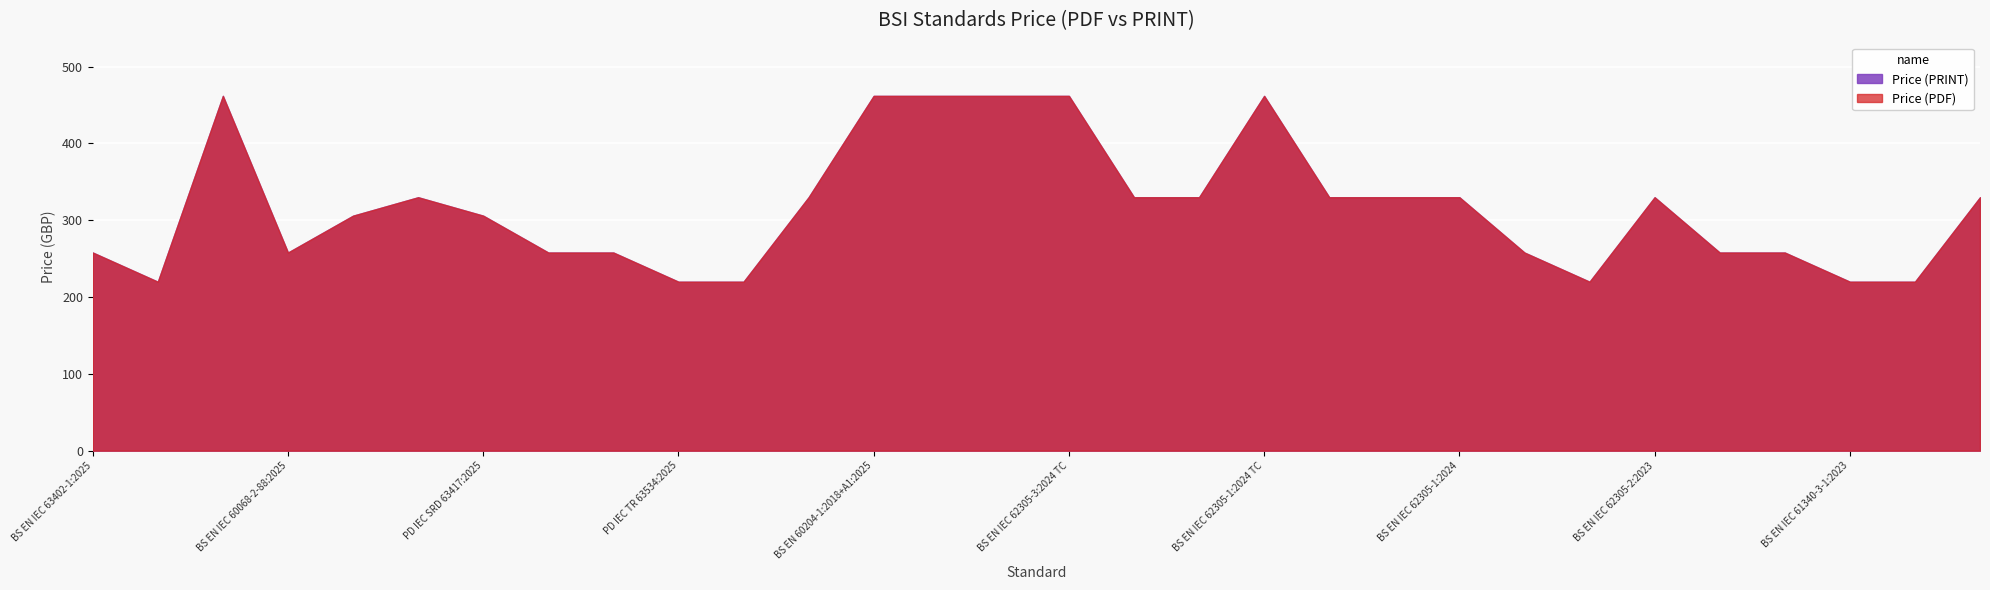

What is the label of the 12th point from the left?

BS EN IEC 61340-4-11:2025